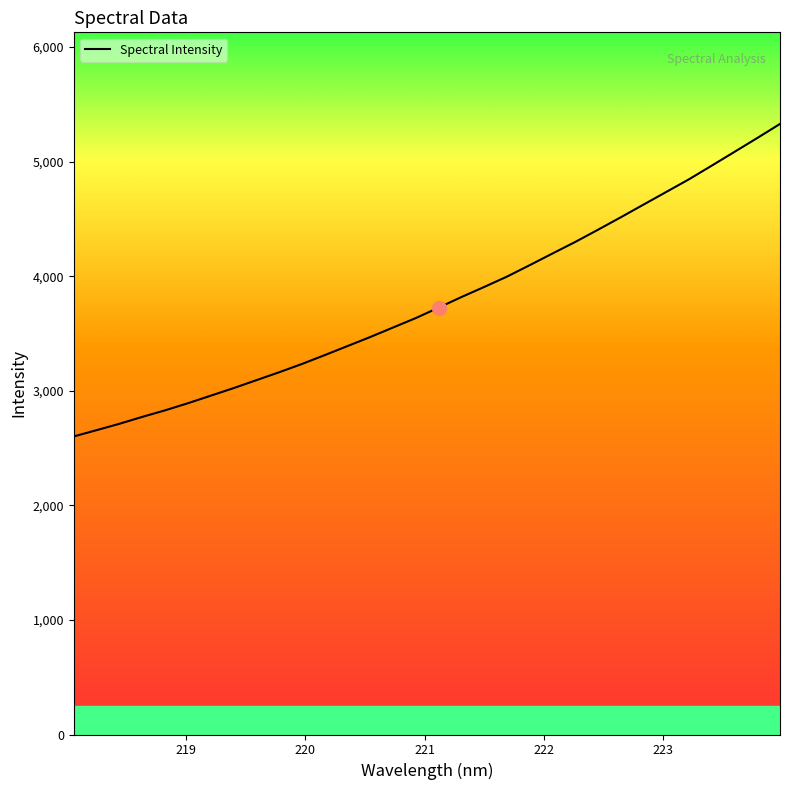

What is the maximum value shown in the chart?

5329.4